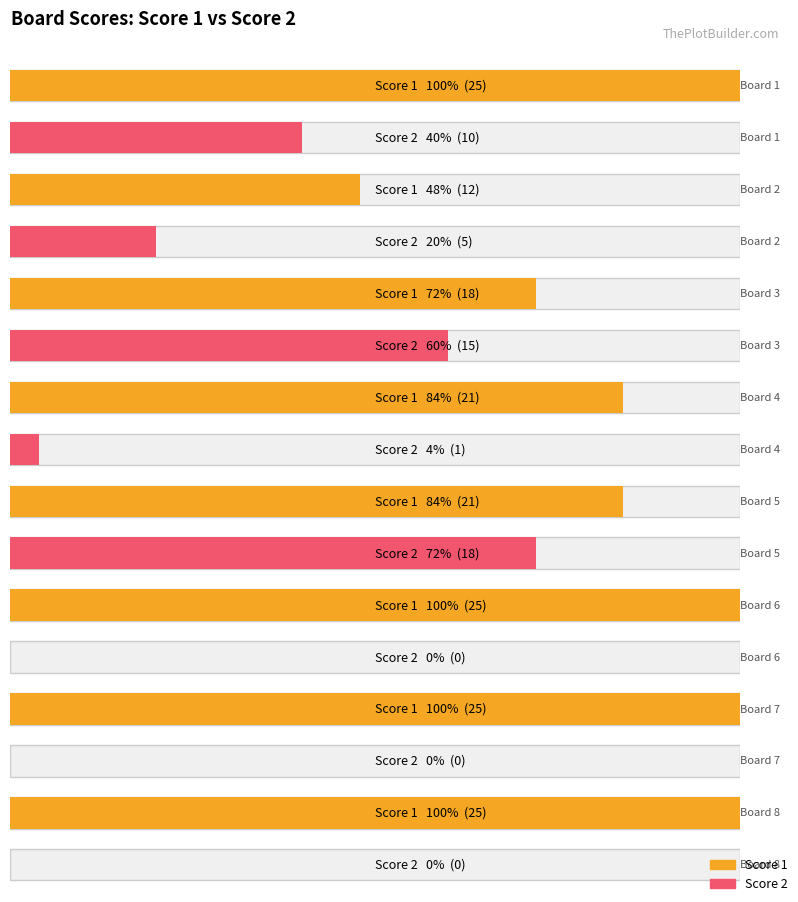

Which series changed the most between Board 4 and Board 7?

Score 1